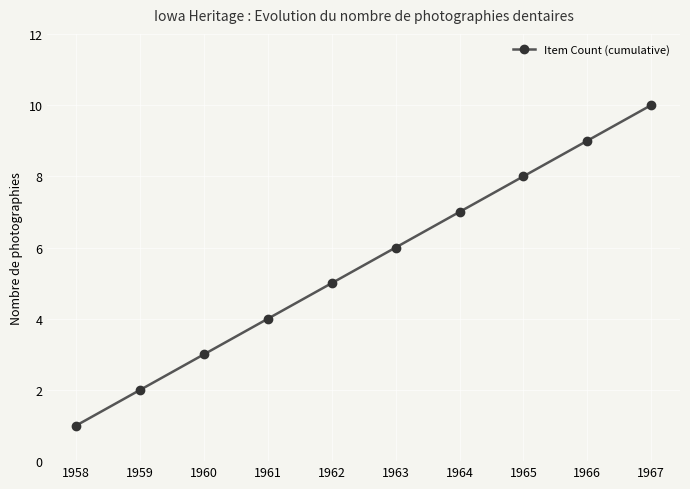

Rank the categories by value from highest to lowest.

1967, 1966, 1965, 1964, 1963, 1962, 1961, 1960, 1959, 1958